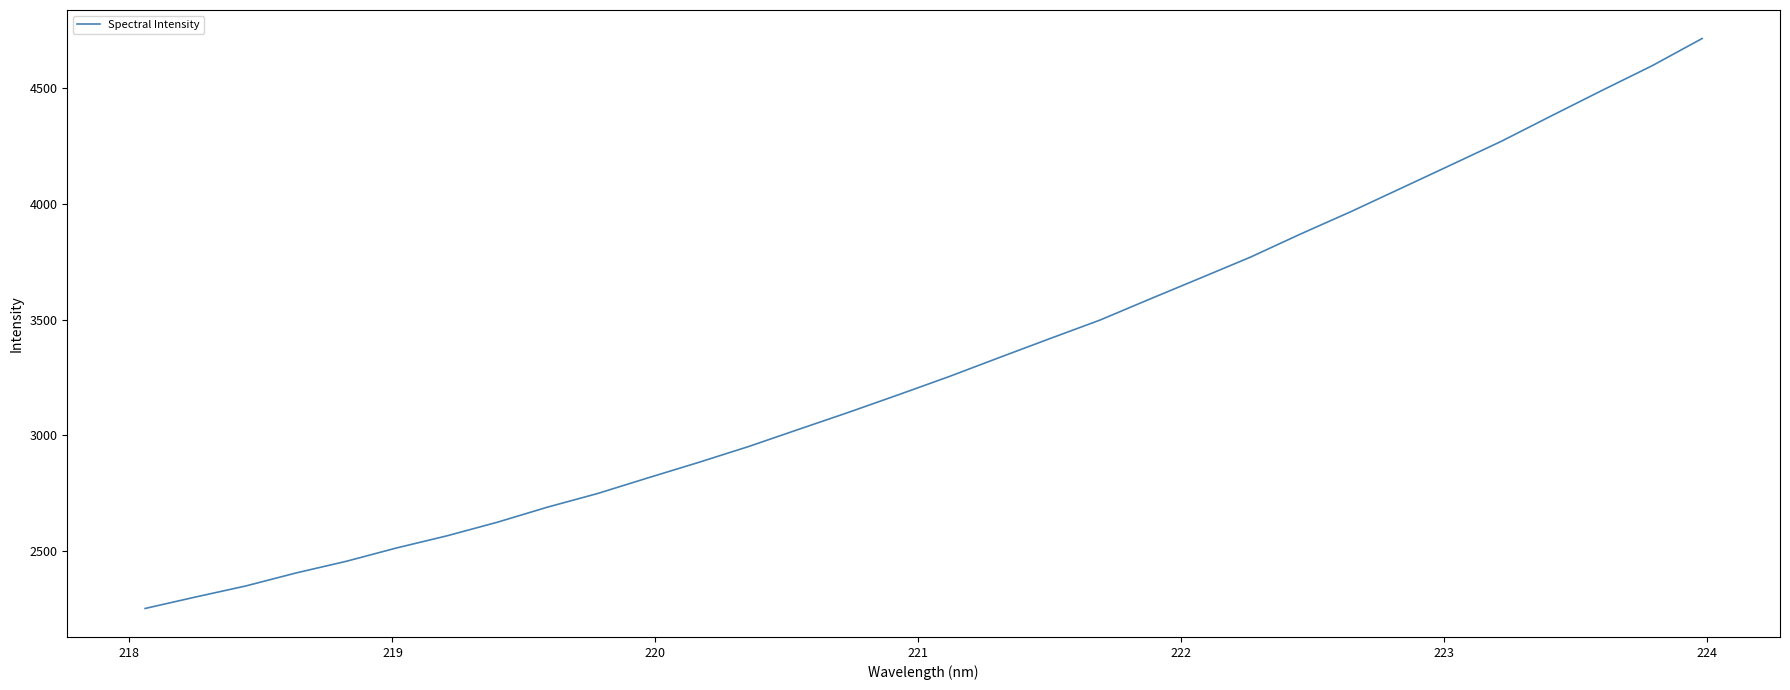

What is the difference between the maximum and minimum values?

2459.0